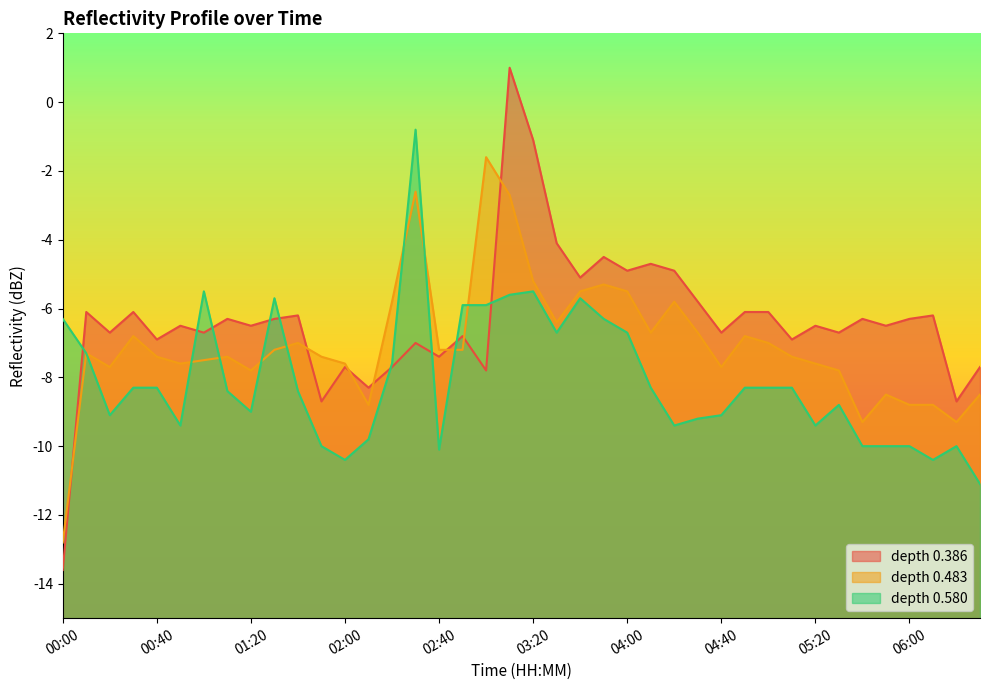

The 0.386 series shows -6.5 at 00:50. True or false?

True